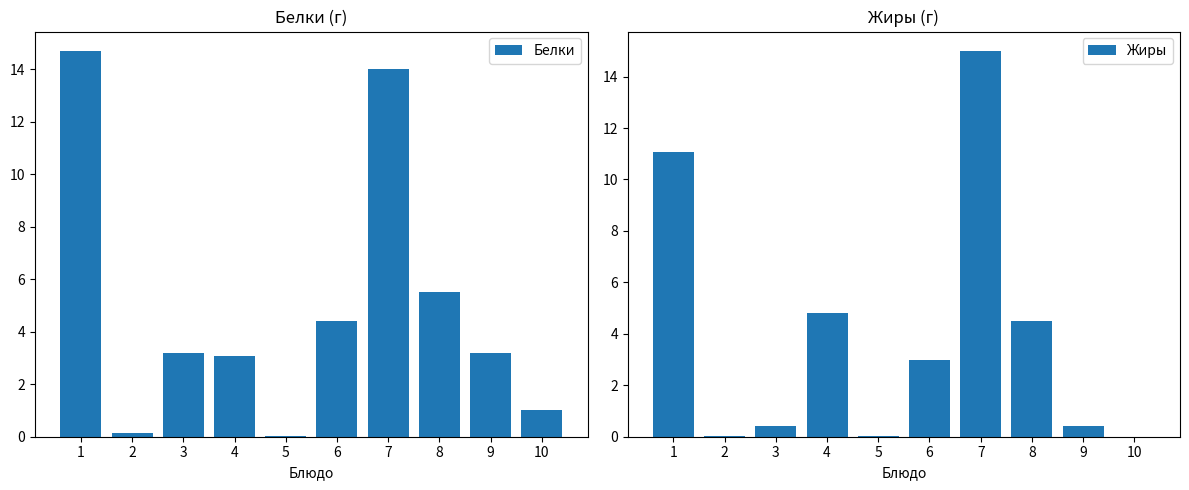

How many bars are there in total?

20